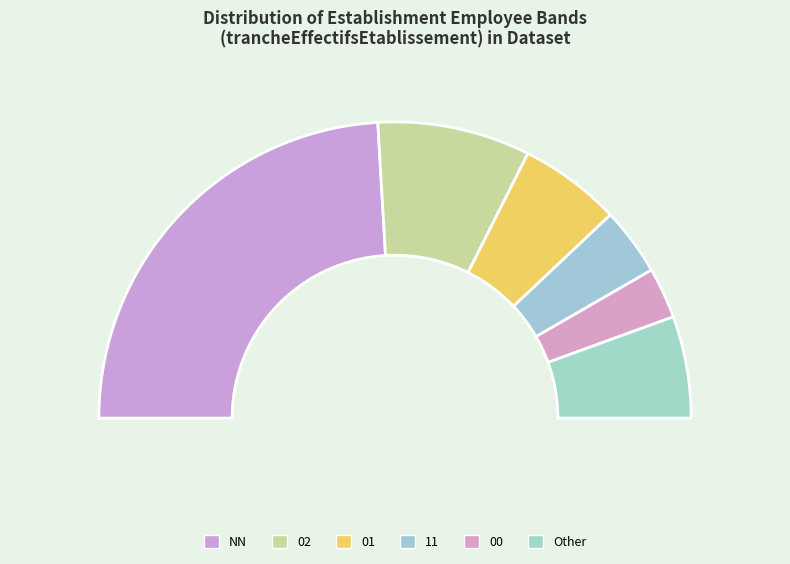

To the nearest percent, what percentage of the pie is 01?

11%